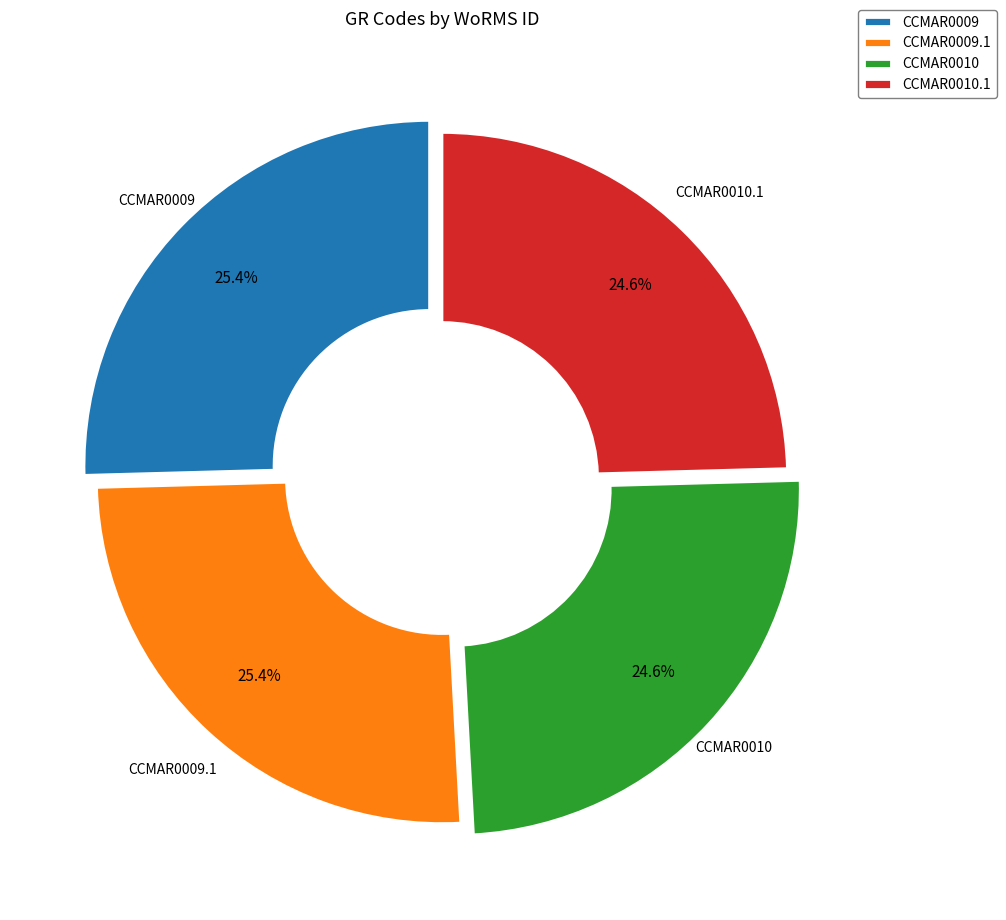

What percentage is NOT represented by CCMAR0010.1?

75.4%